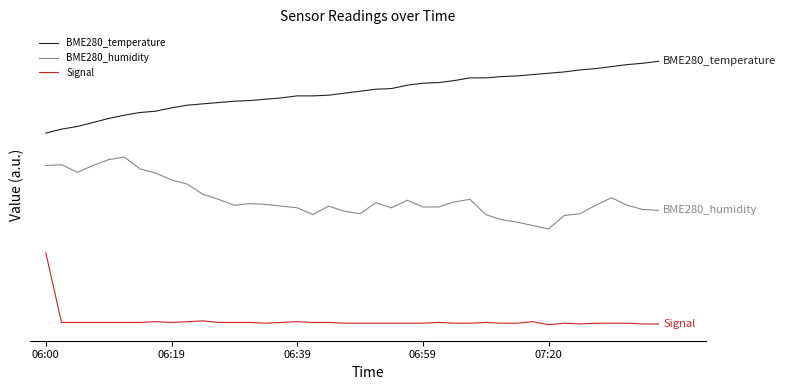

What is the difference between the maximum and minimum values in the BME280_humidity series?

45.0